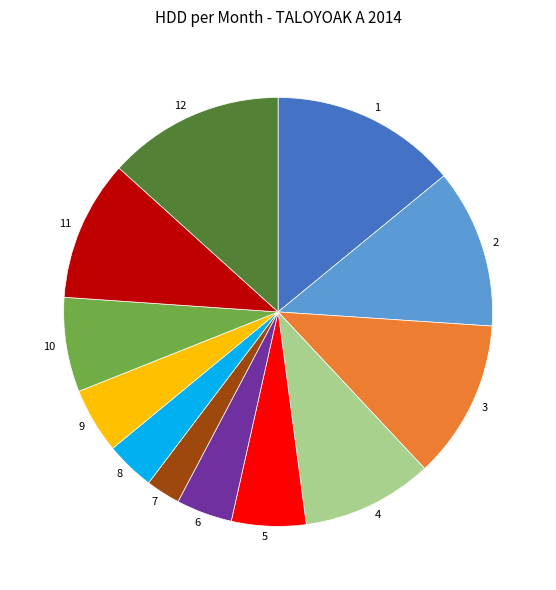

The 10 slice represents 7% of the pie. True or false?

True